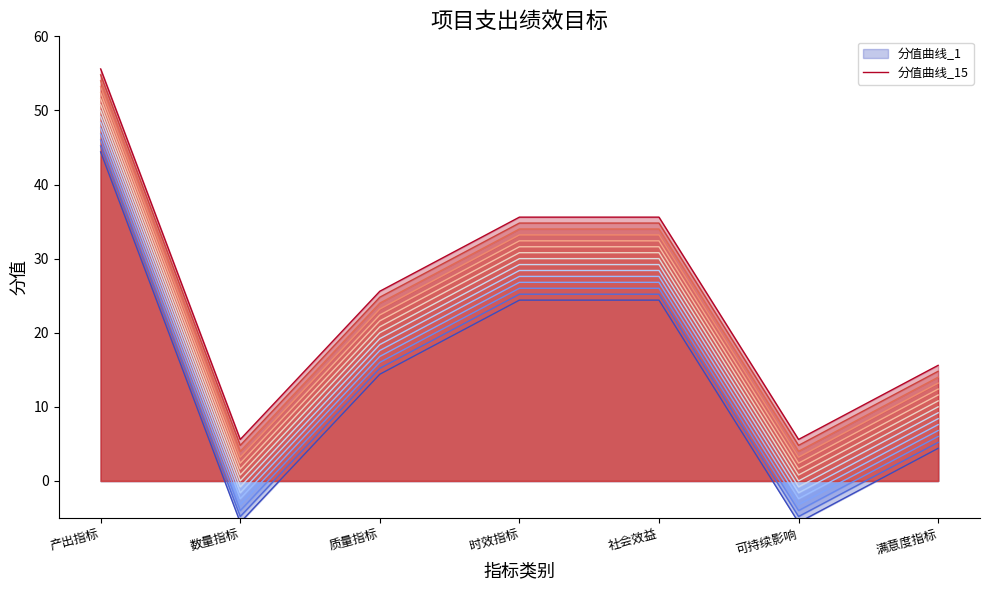

What value does the data have at 社会效益?

26.8